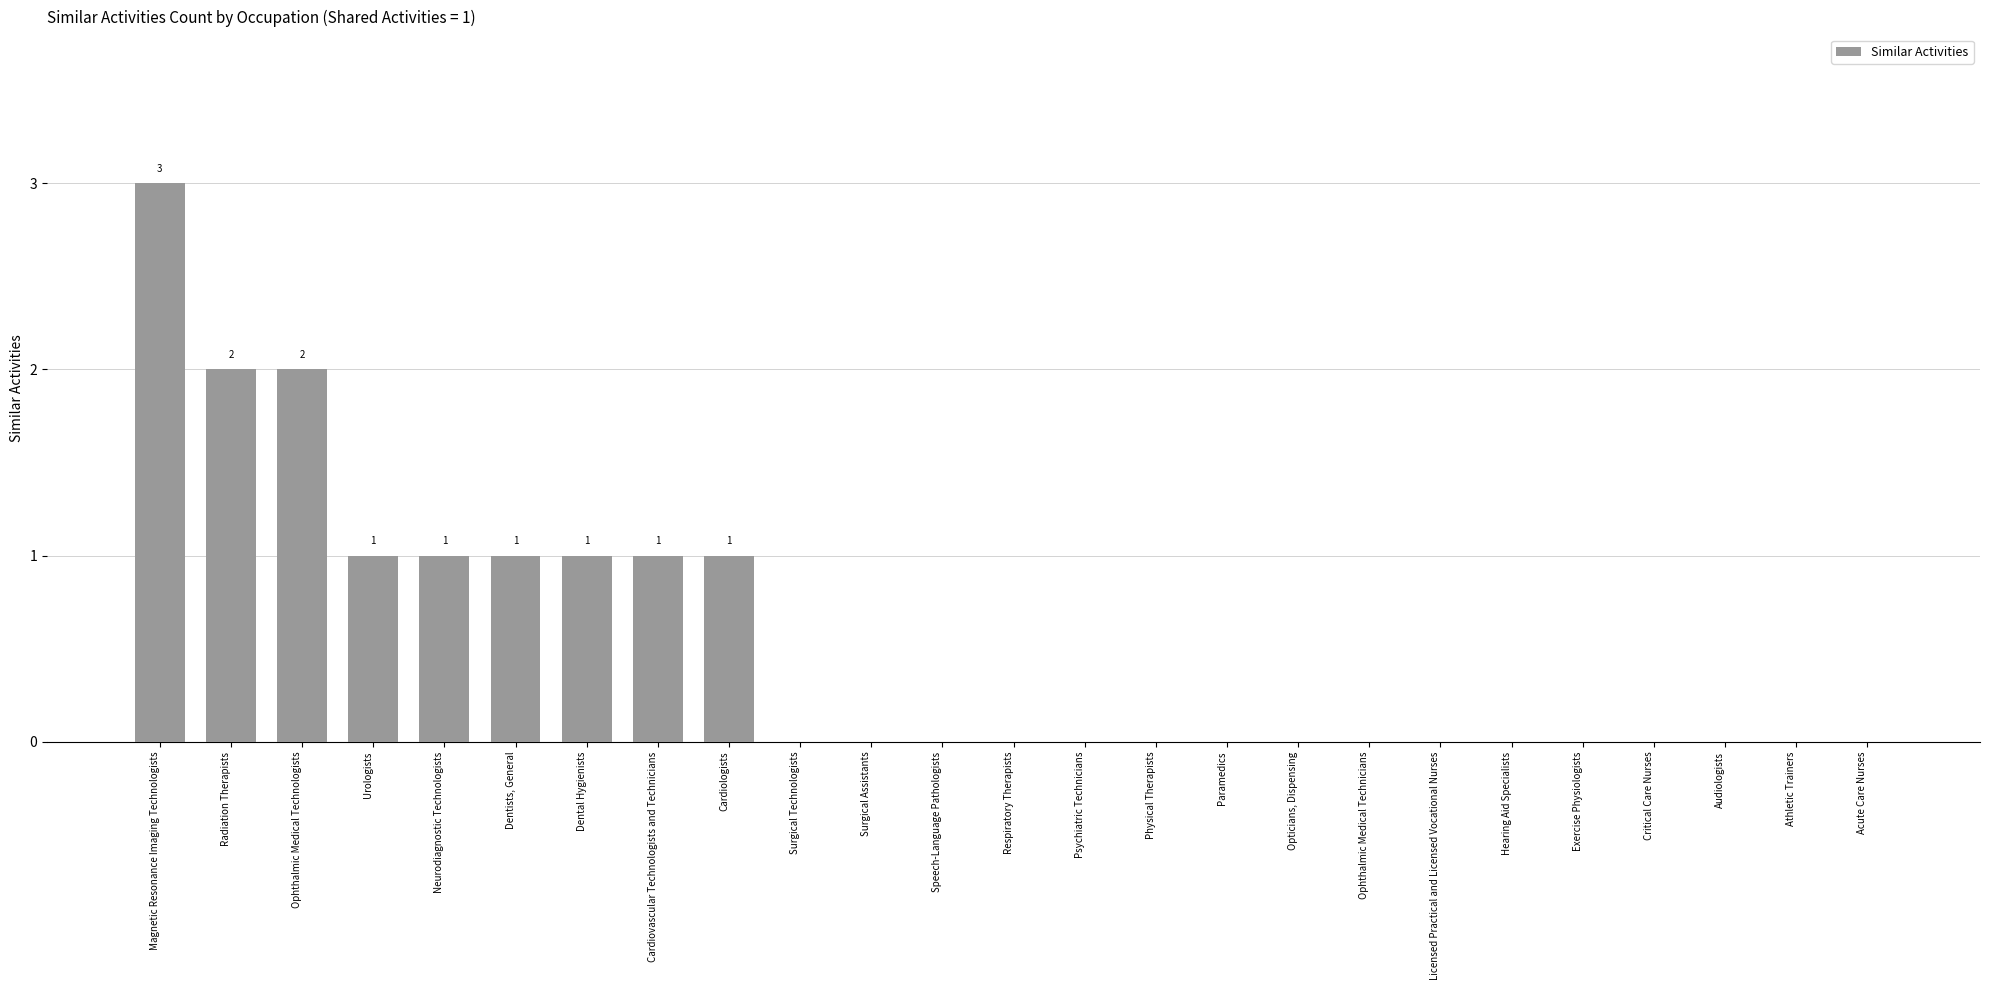

Which label corresponds to the largest value in the chart?

Magnetic Resonance Imaging Technologists